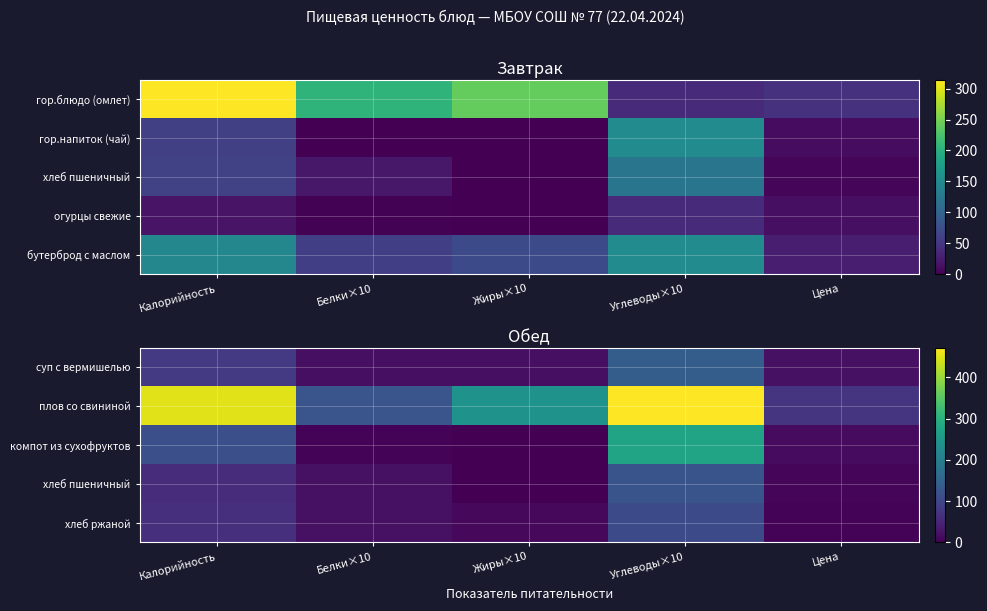

How many data points does each series have?

5